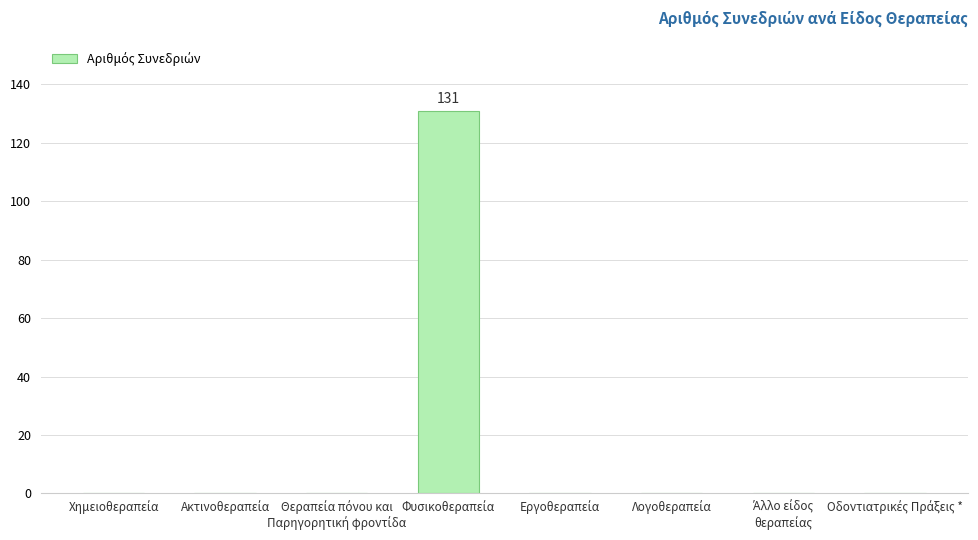

What is the sum of all values?

131